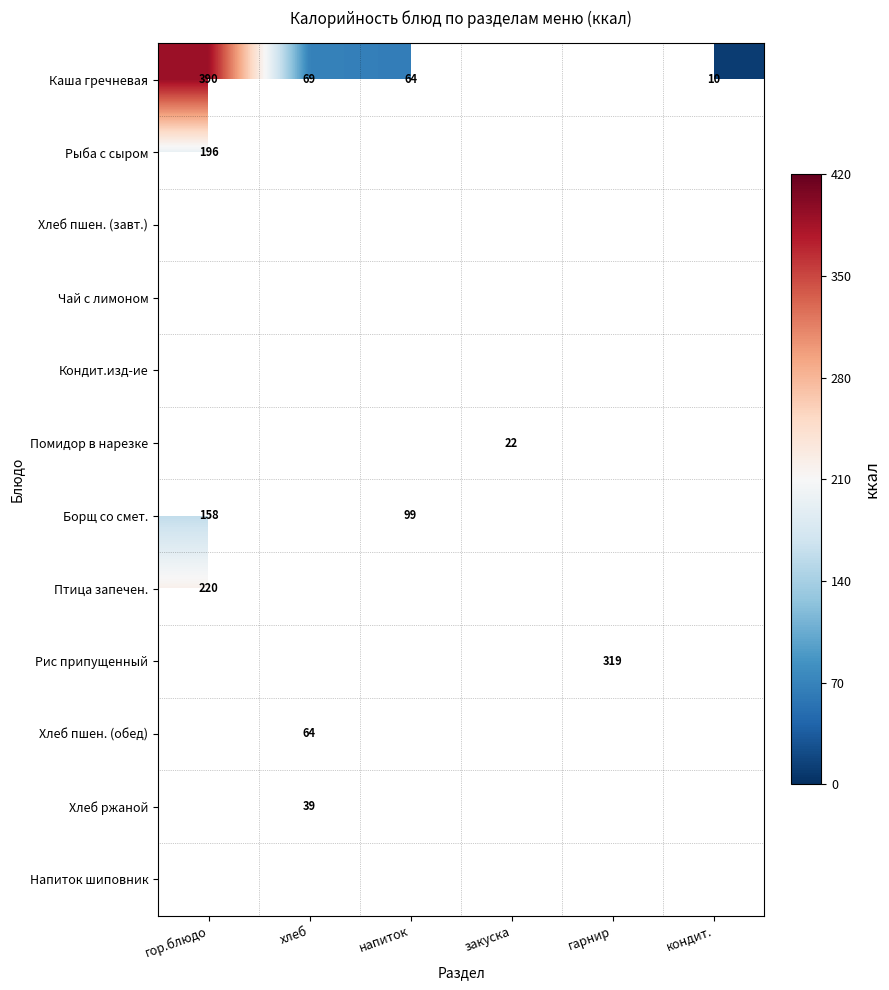

The value of Каша гречневая at гор.блюдо is 203. True or false?

False